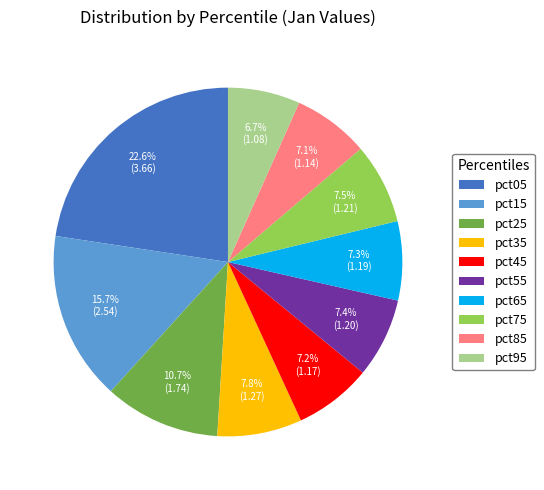

Which slice is the largest?

pct05